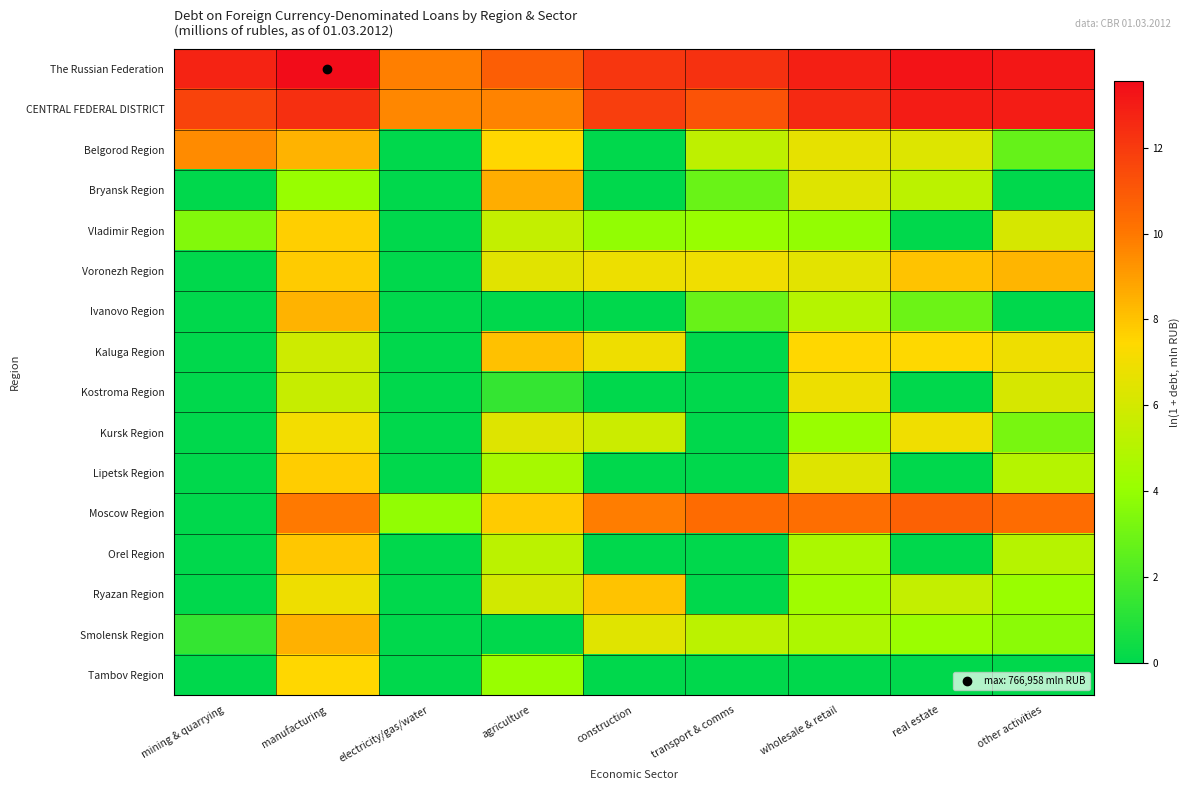

At which category is the sum across all series the highest?

manufacturing